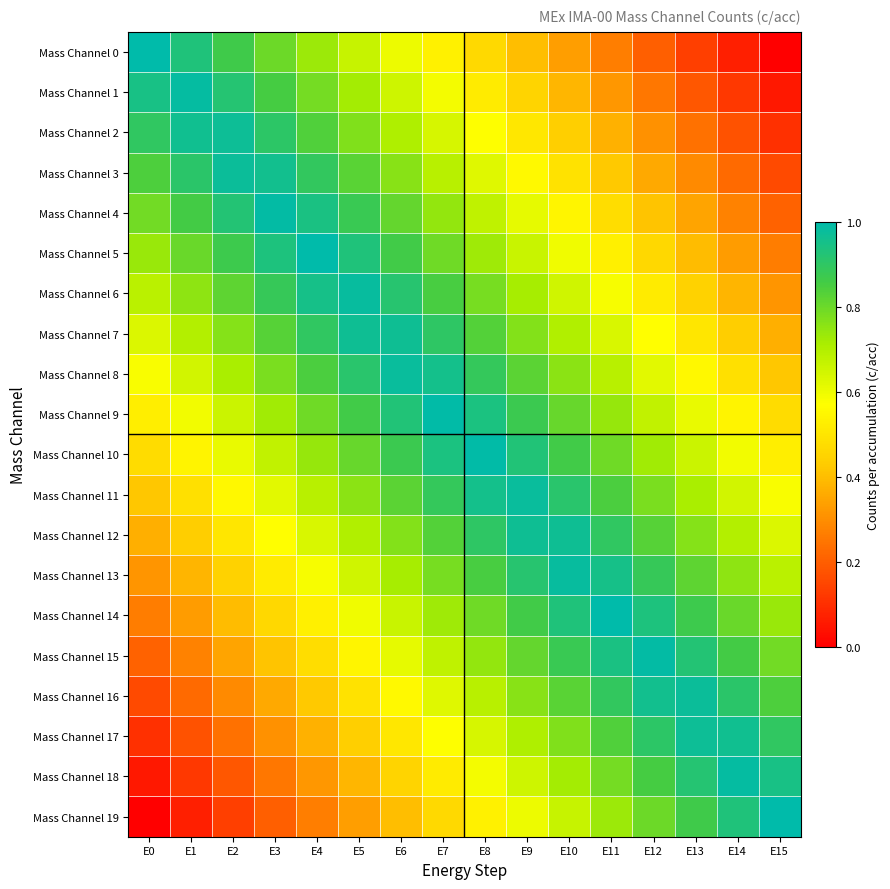

What is the total value across all series at E7?

14.7